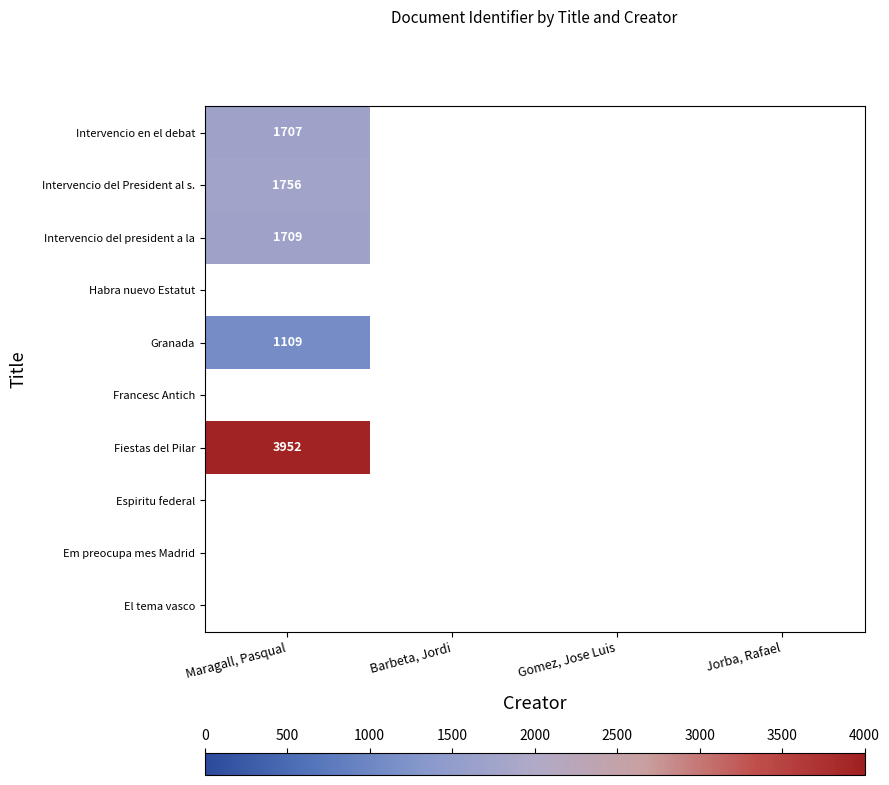

Is it true that Fiestas del Pilar equals 6867 at Maragall, Pasqual?

False